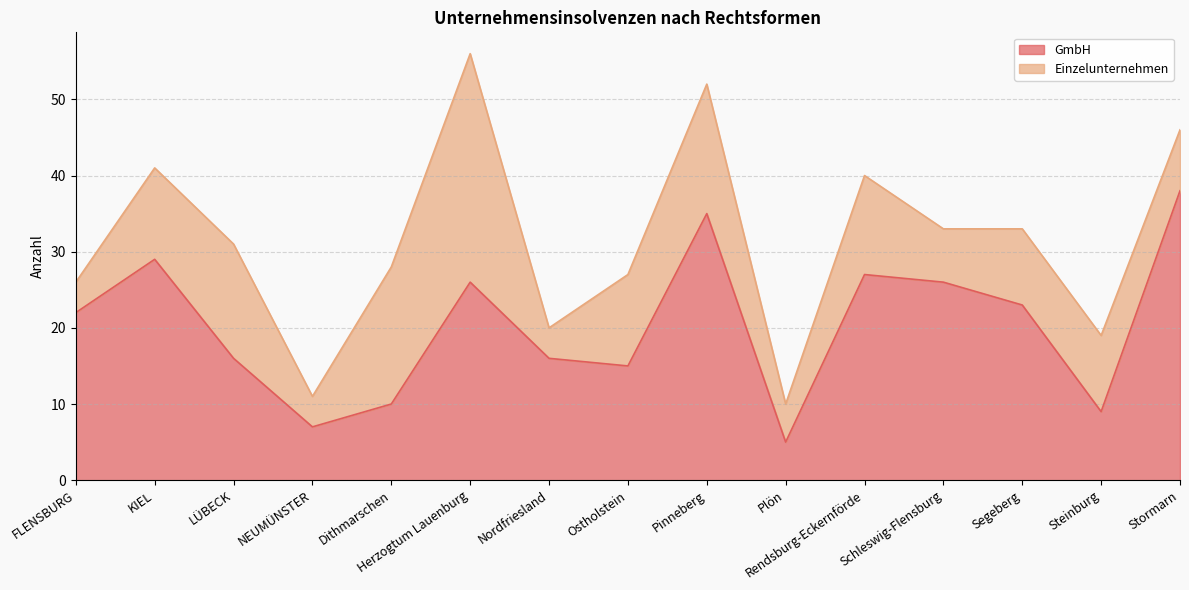

Is it true that the value at Dithmarschen is 3?

False